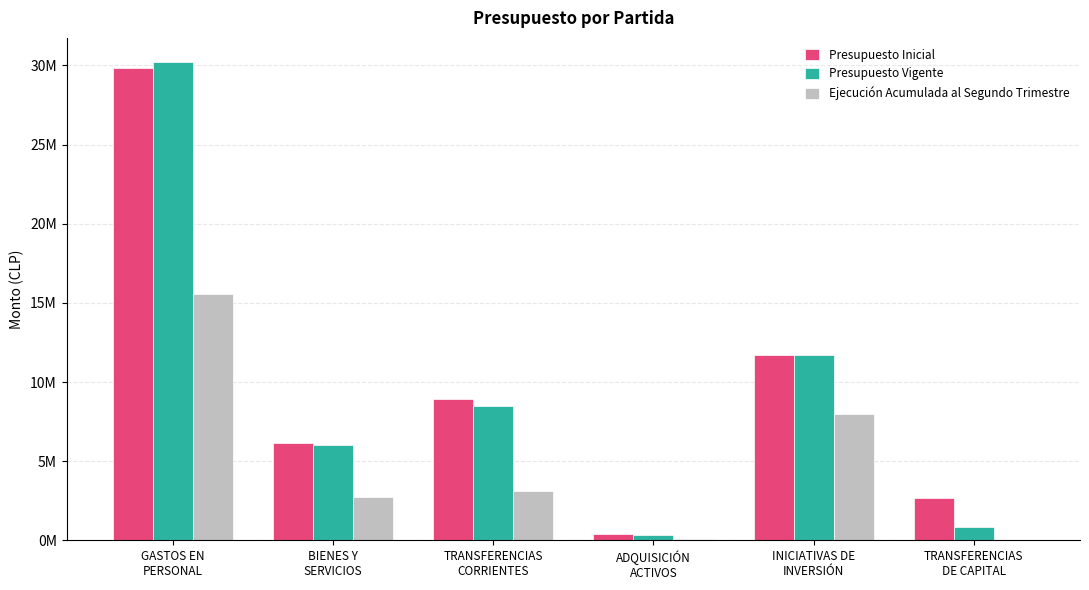

What is the sum of all Presupuesto Vigente values?

57640834